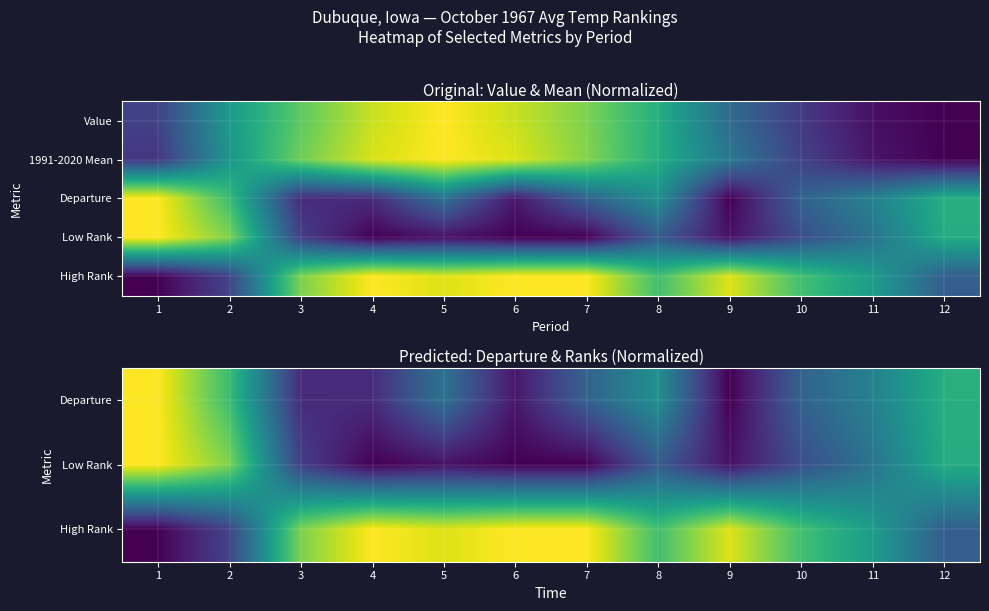

Count the number of categories in the chart.

12